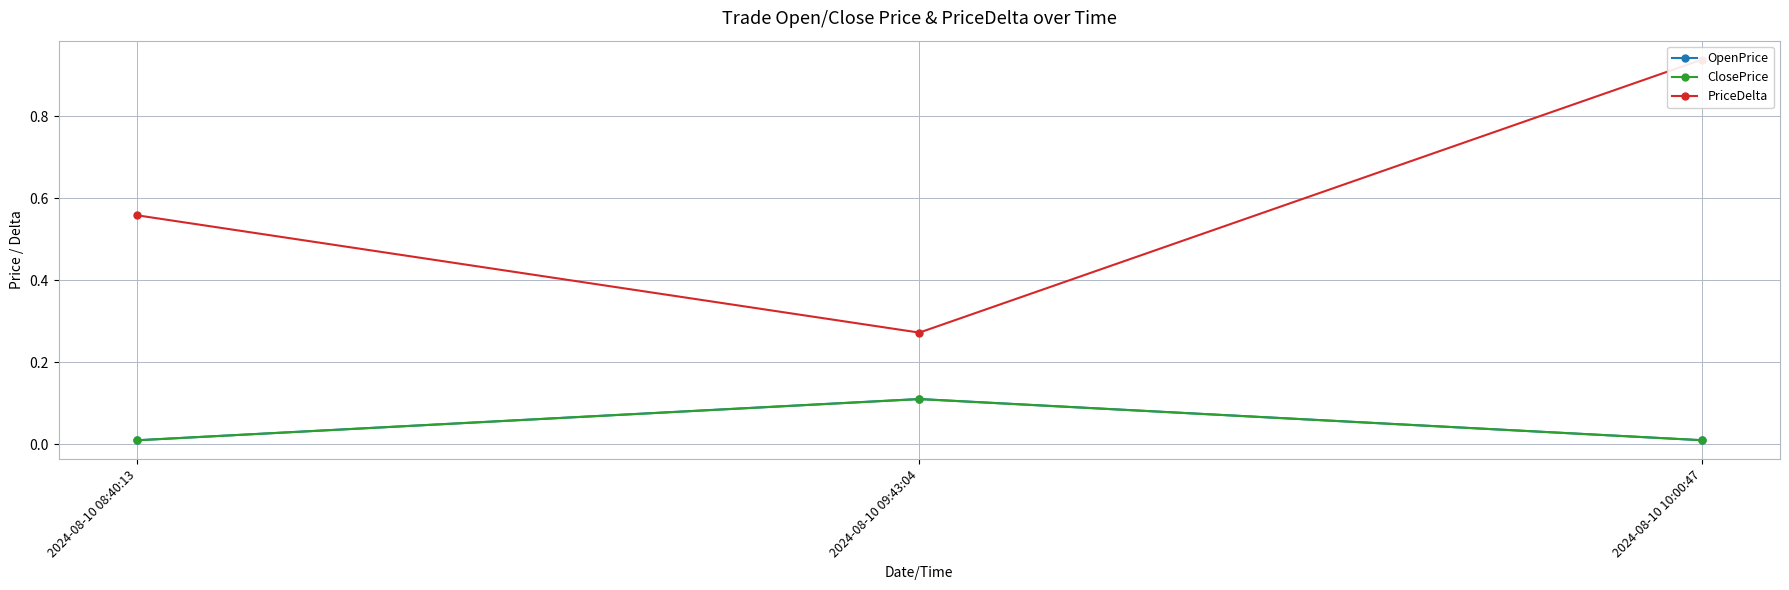

What is the difference between the maximum and minimum values in the PriceDelta series?

0.7